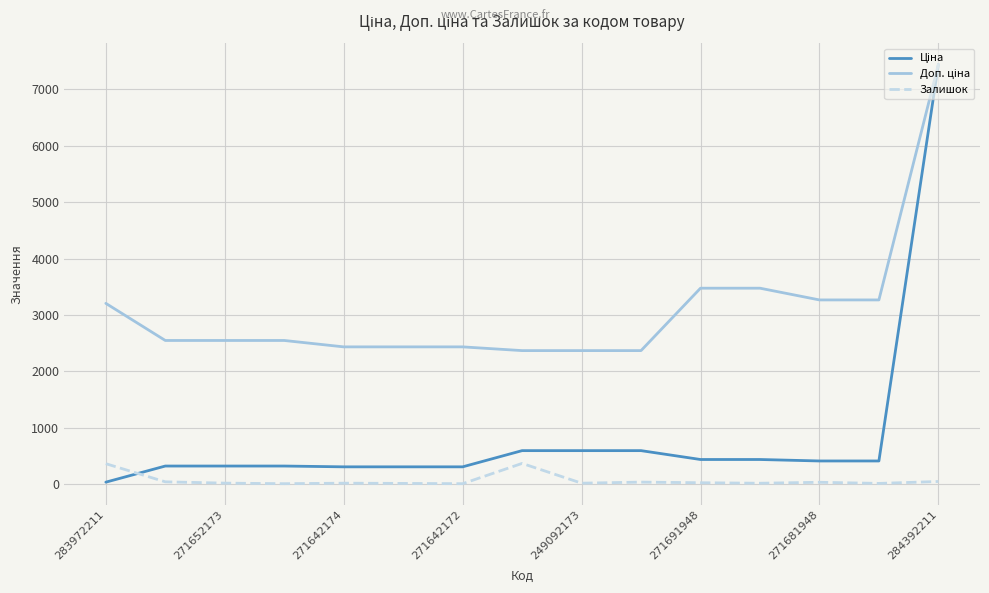

What is the greatest value displayed?

7444.6